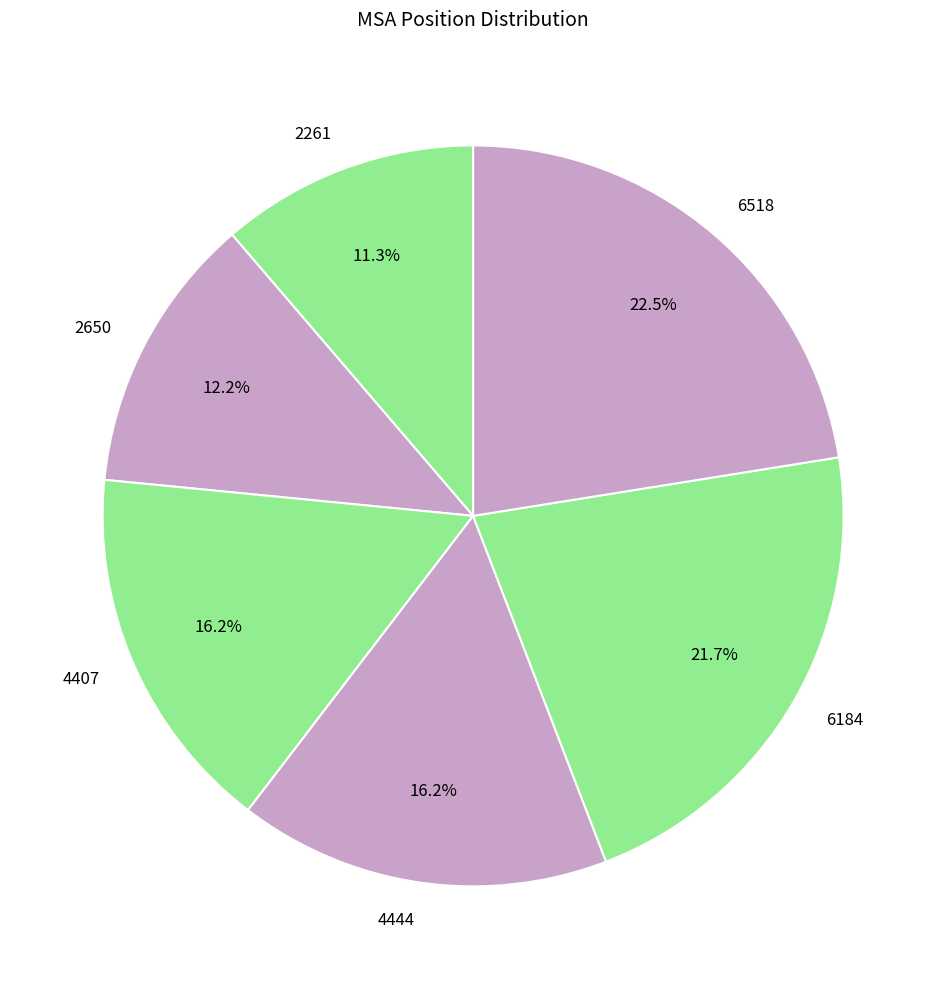

Do 2650 and 6184 together represent more than half of the pie?

No